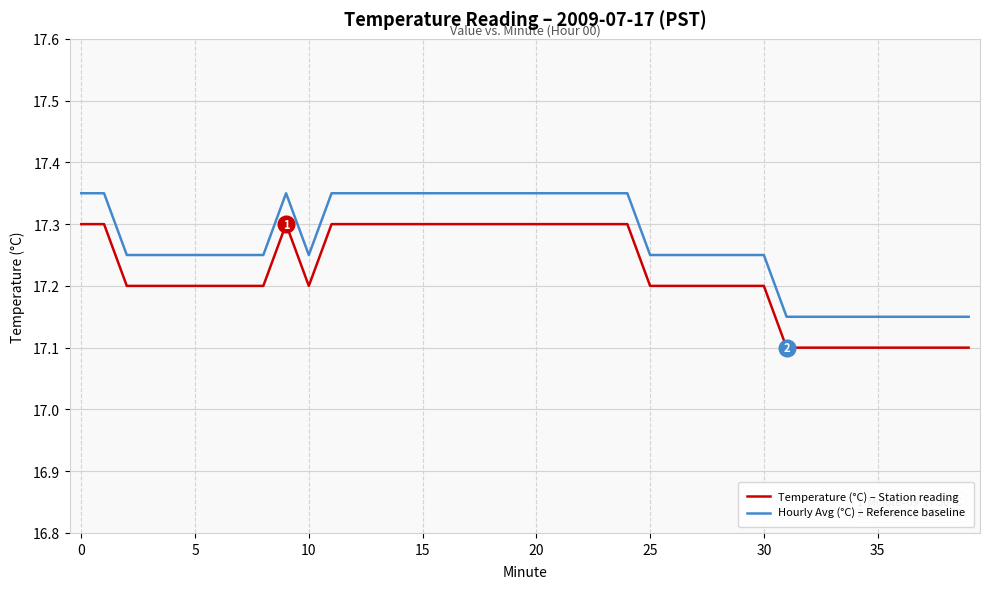

Rank the series by their maximum value, from lowest to highest.

Temperature (°C) – Station reading, Hourly Avg (°C) – Reference baseline